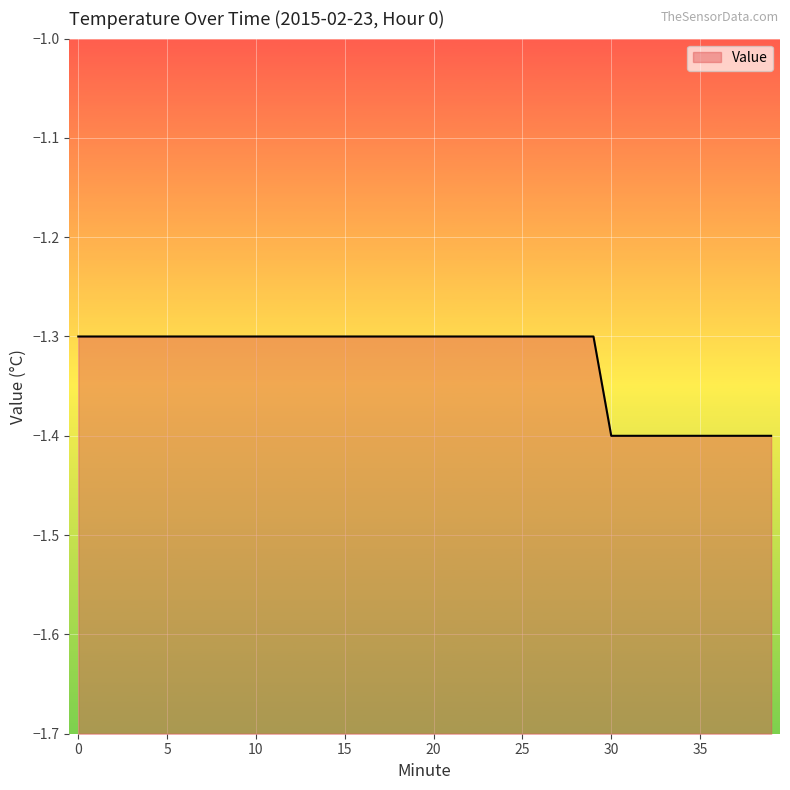

Between 11 and 15, which is larger?

11